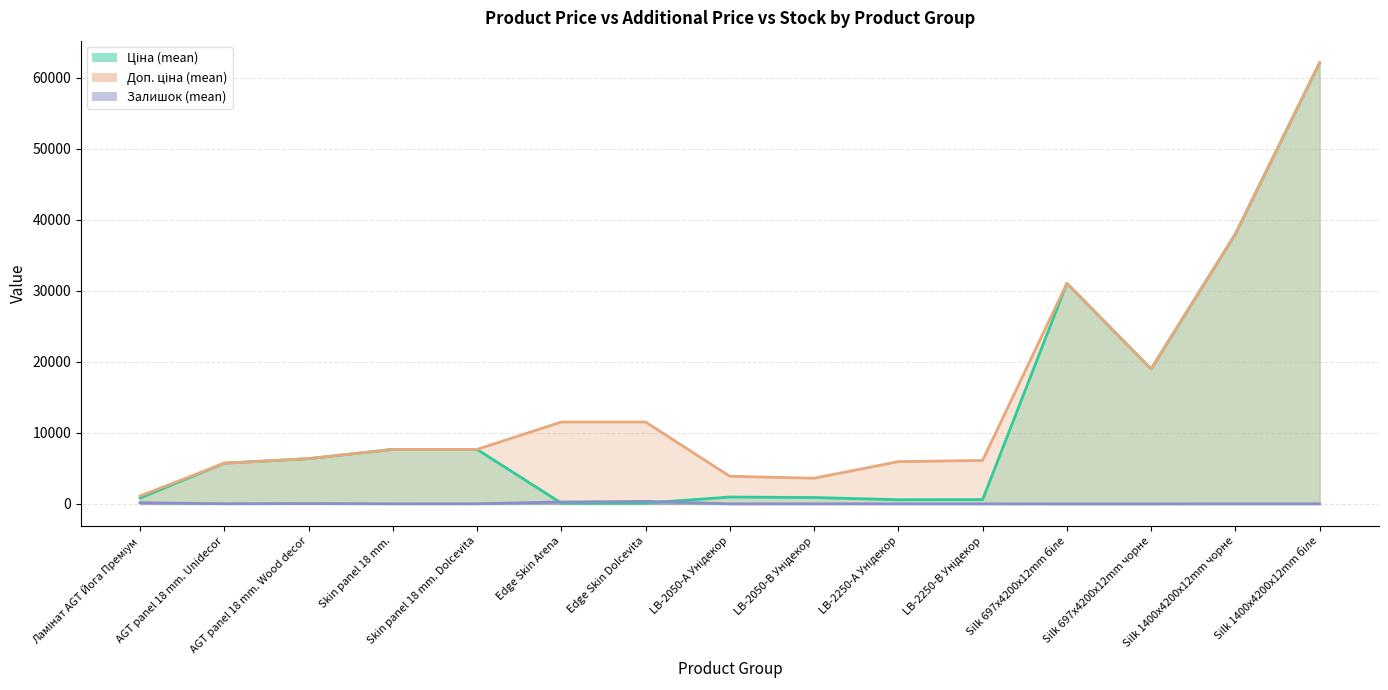

True or false: Доп. ціна (mean) (line) and Залишок (mean) (line) intersect in this chart.

False